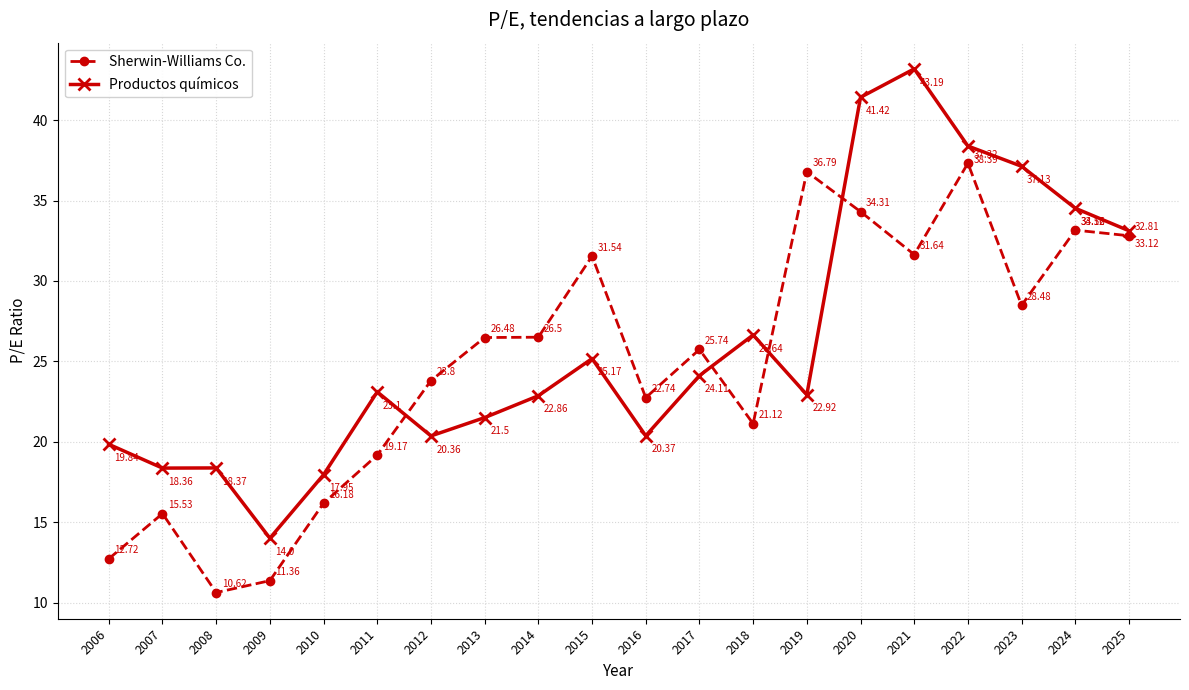

How many times do Productos químicos and Sherwin-Williams Co. cross each other?

4